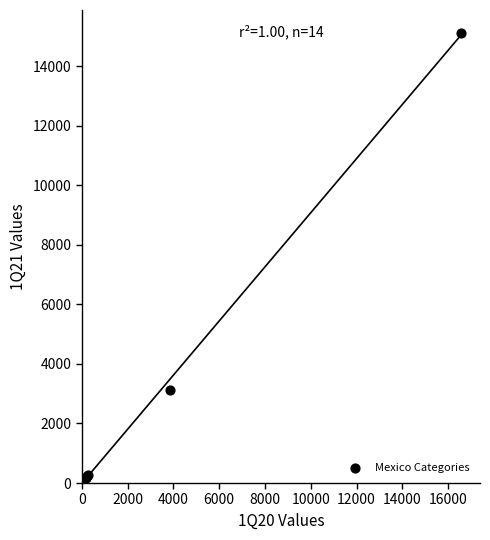

What Y value in the scatter plot is closest to 7574?

3109.8